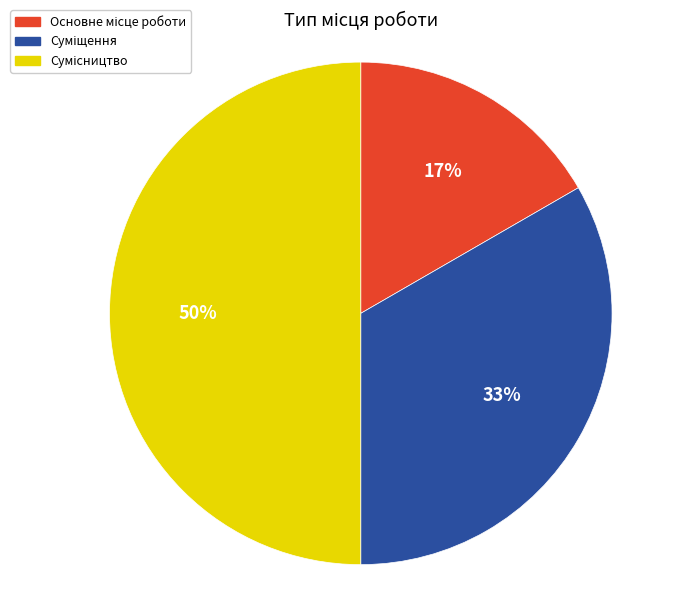

To the nearest percent, what is the average slice percentage?

33%